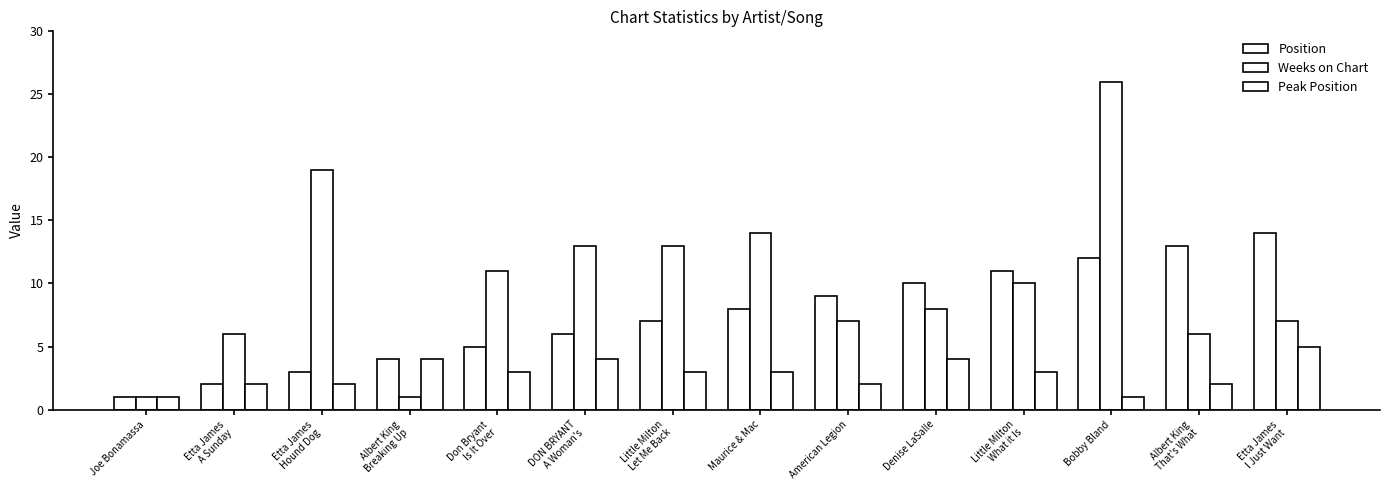

Reading left to right, what are all the values shown in this chart?

Position: 1	2	3	4	5	6	7	8	9	10	11	12	13	14
Weeks on Chart: 1	6	19	1	11	13	13	14	7	8	10	26	6	7
Peak Position: 1	2	2	4	3	4	3	3	2	4	3	1	2	5